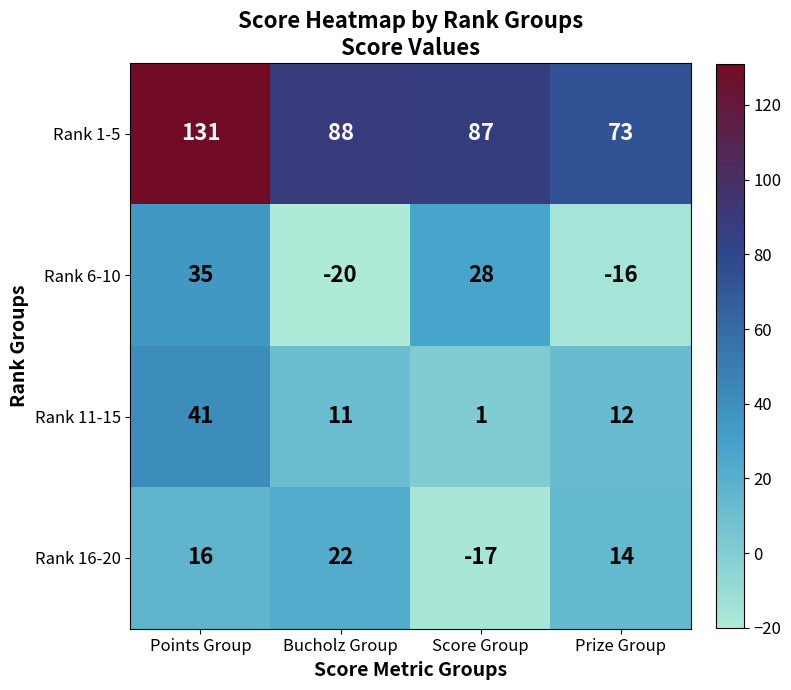

What is the difference between the maximum and minimum values in the Rank 1-5 series?

58